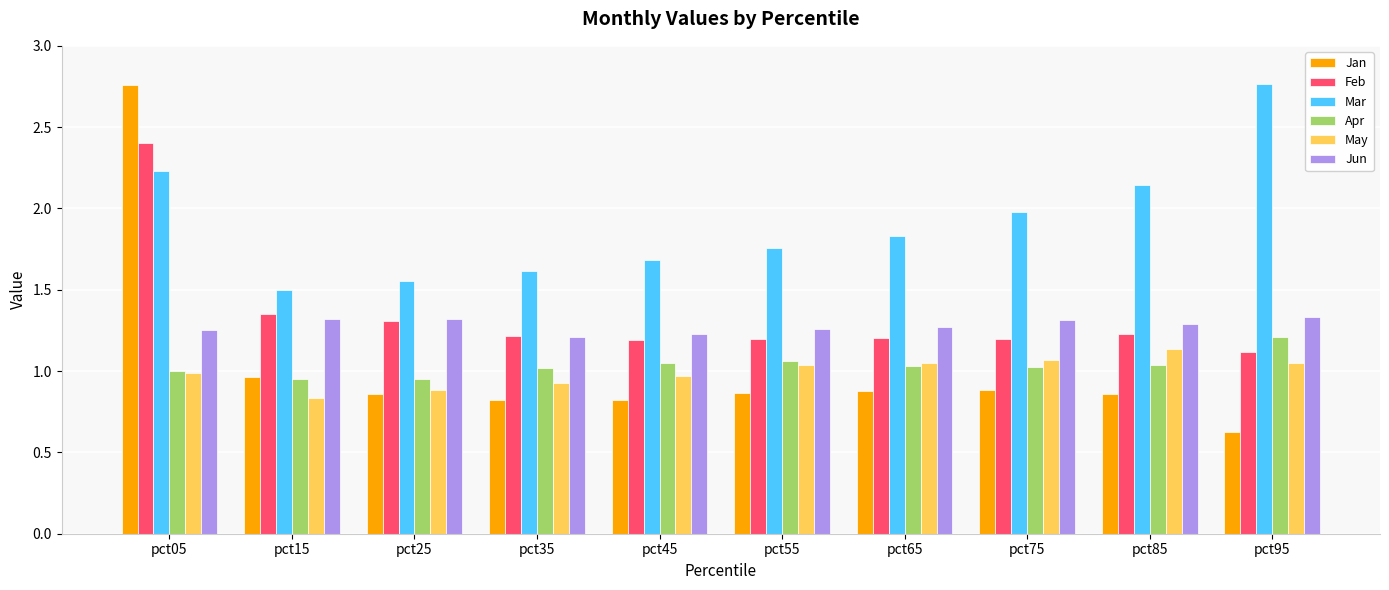

What is the difference between the maximum and second lowest values in the Mar series?

1.2